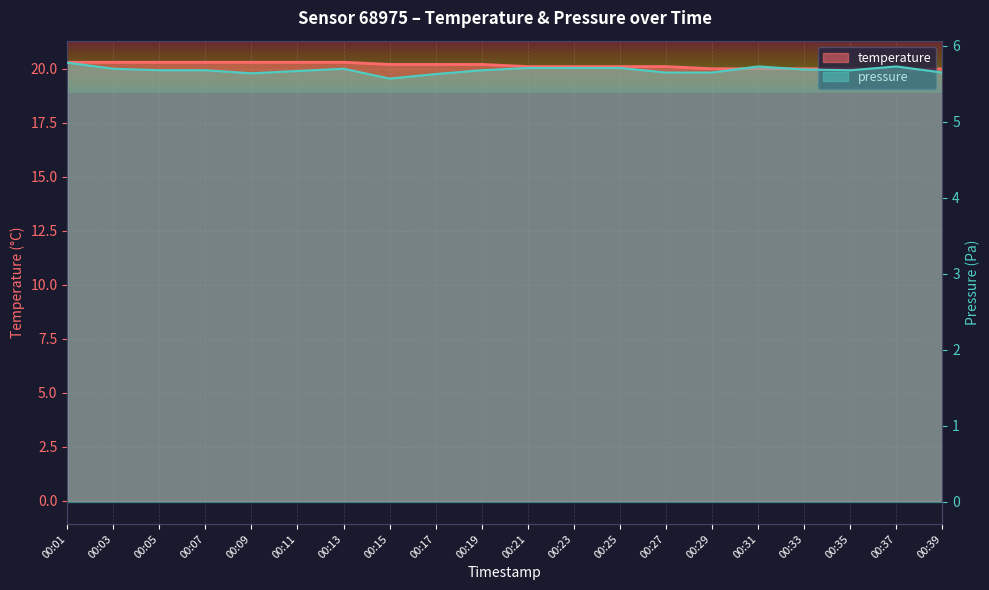

What is the sum of the temperature values at 00:29 and 00:31?

40.0